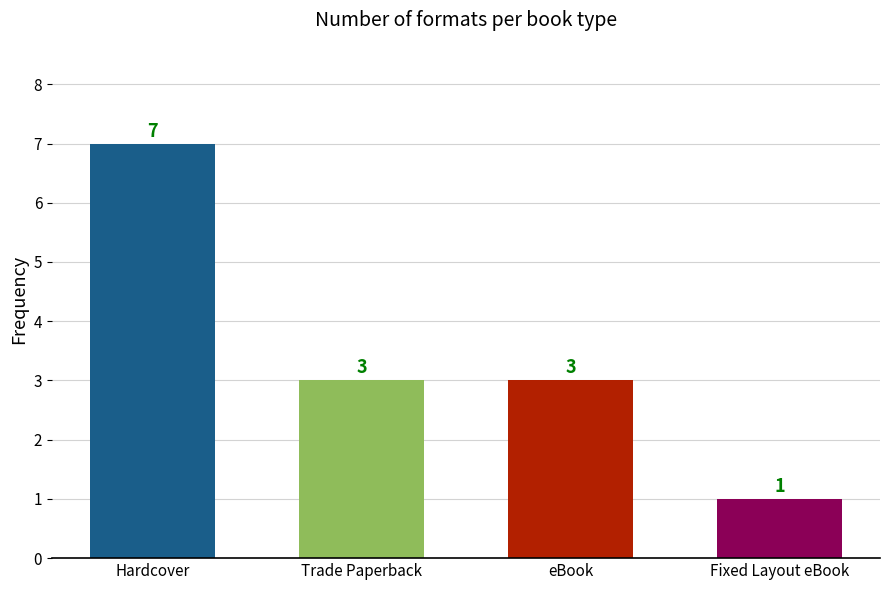

Between Hardcover and Trade Paperback, which is larger?

Hardcover